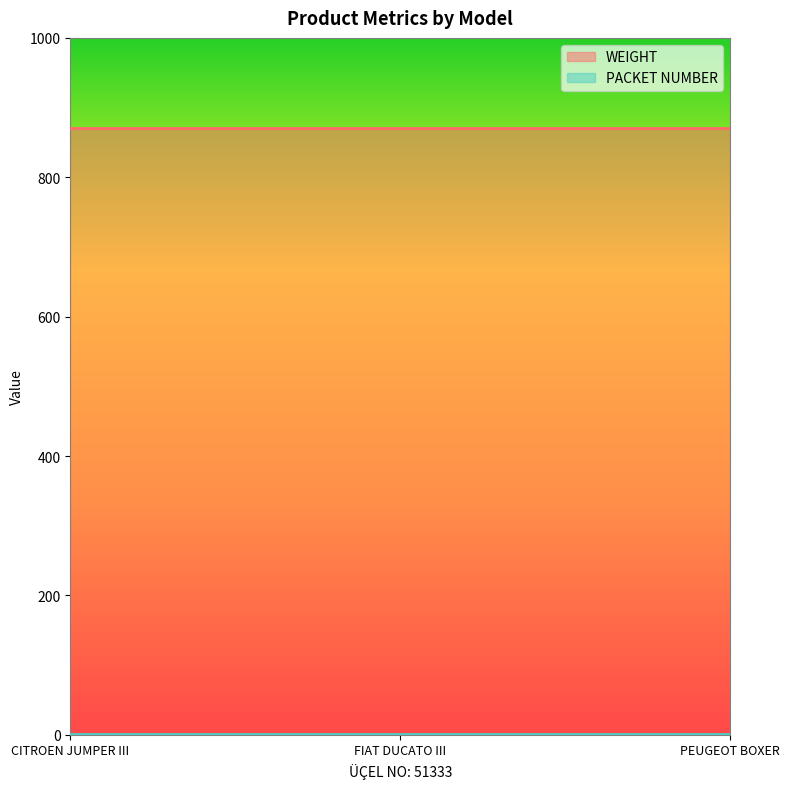

Which label corresponds to the smallest value in the chart?

CITROEN JUMPER III